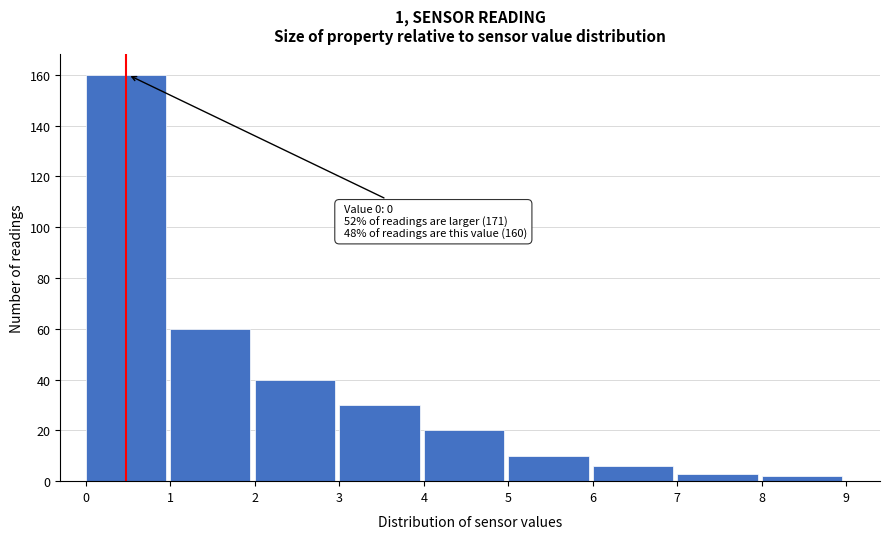

Which range on the x-axis has the tallest bar?

0 to 1